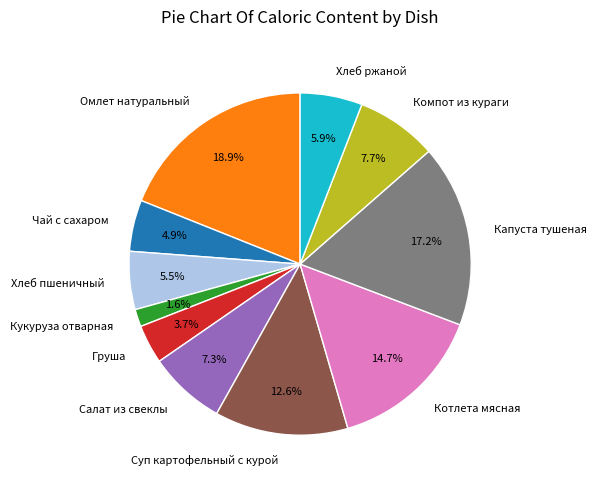

What portion of the pie excludes Котлета мясная?

85.3%